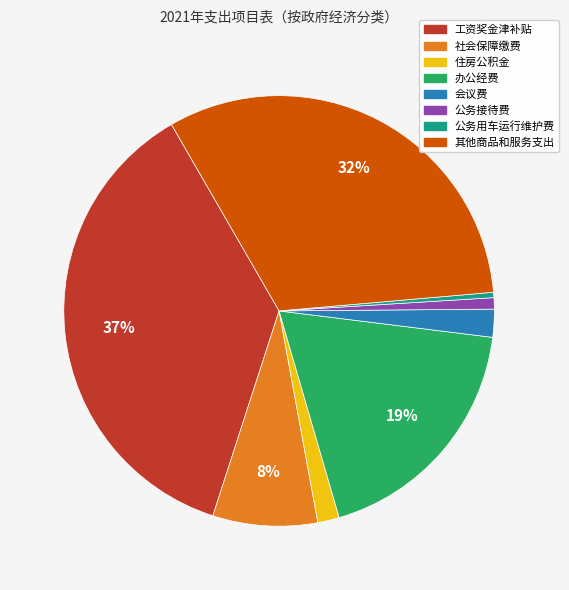

Which category has the biggest portion of the pie?

工资奖金津补贴